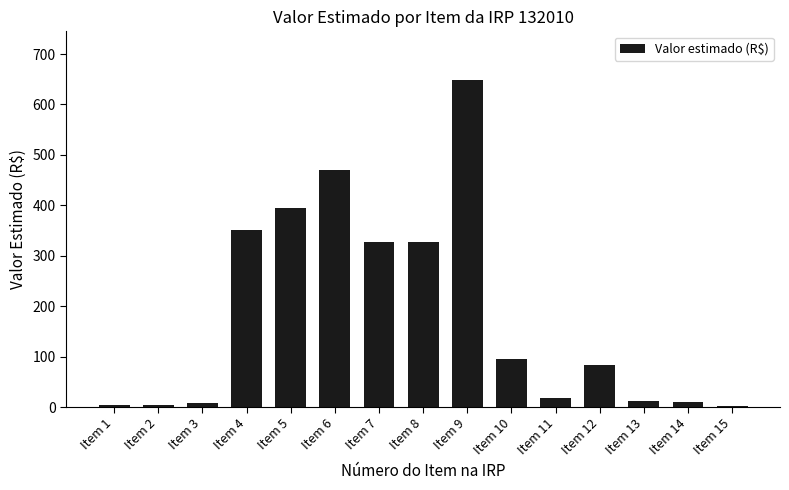

The chart shows a value of 7.5 at Item 3. True or false?

True